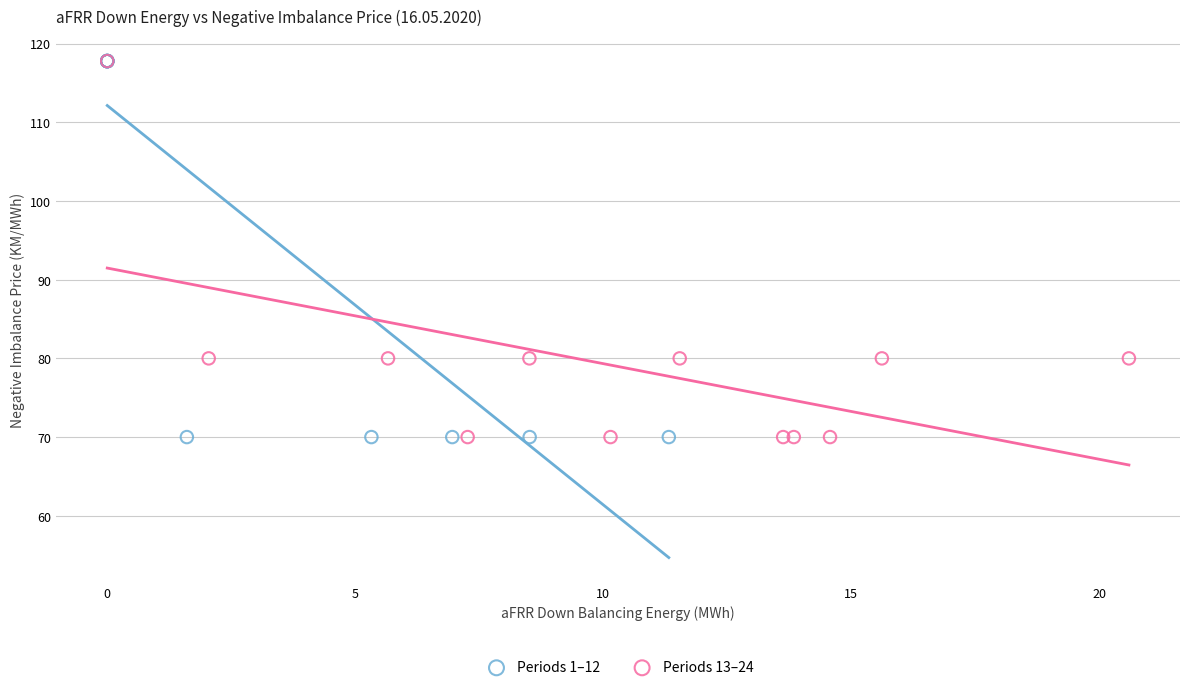

What are all the series names shown in the legend?

Periods 1–12, Periods 13–24